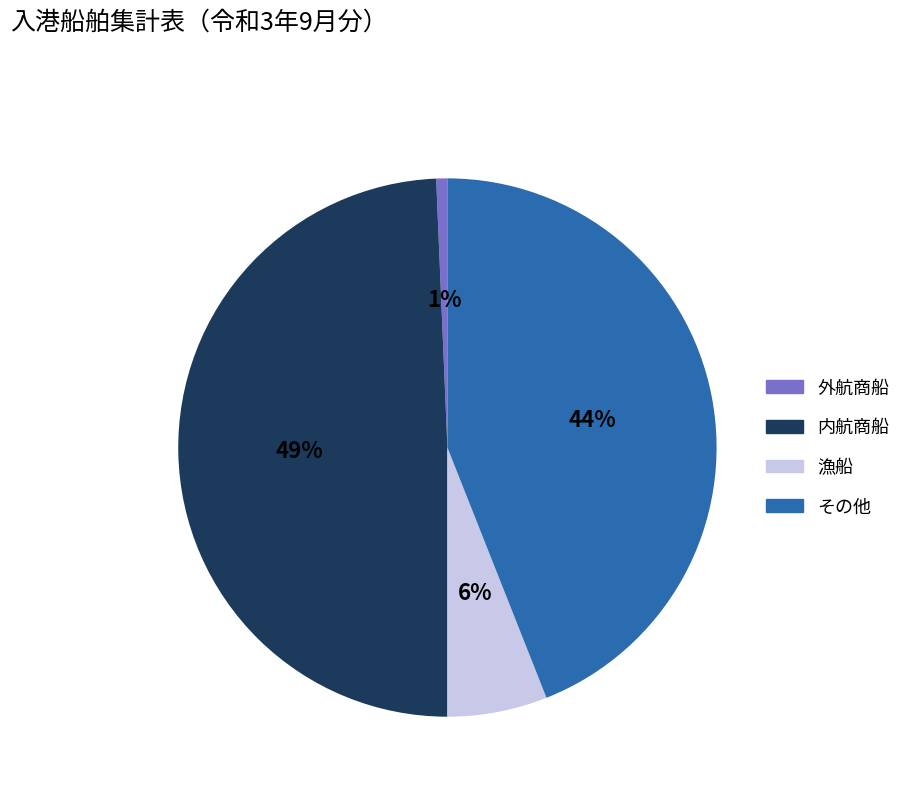

To the nearest percent, what is the difference between the 漁船 and その他 slice percentages?

38%